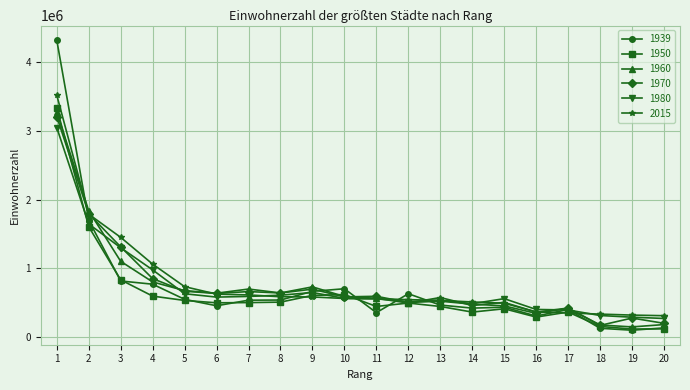

How many lines are shown in the chart?

6